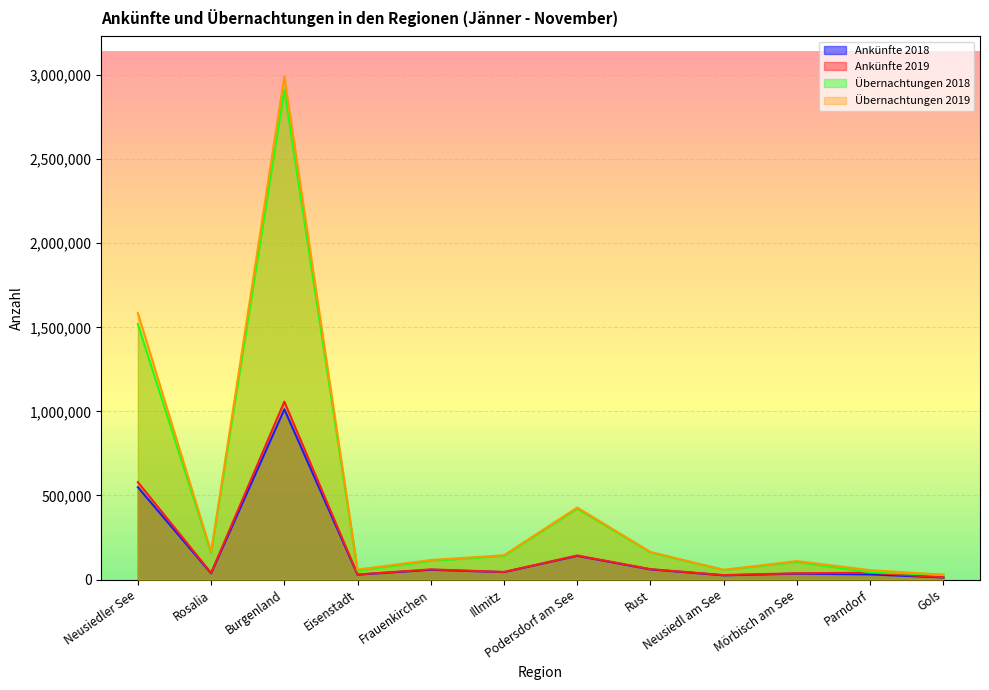

Which category has the highest value across all series?

Burgenland